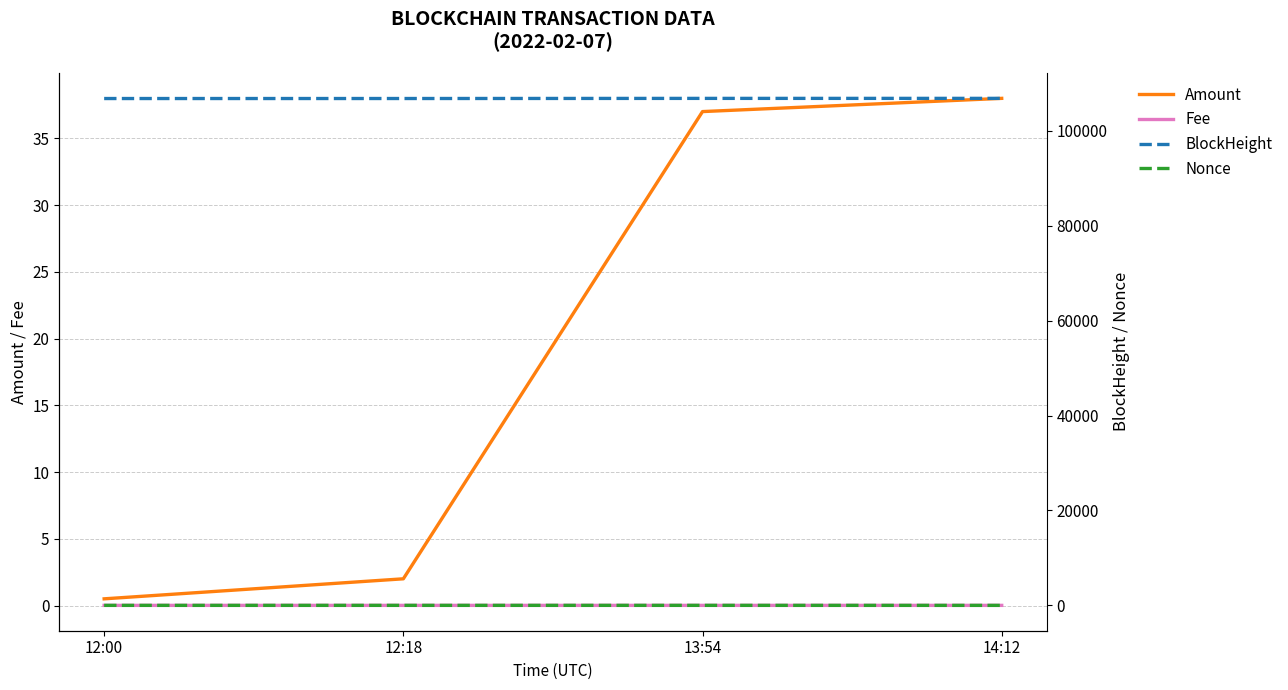

What is the difference between the maximum and second lowest values in the BlockHeight series?

31.0